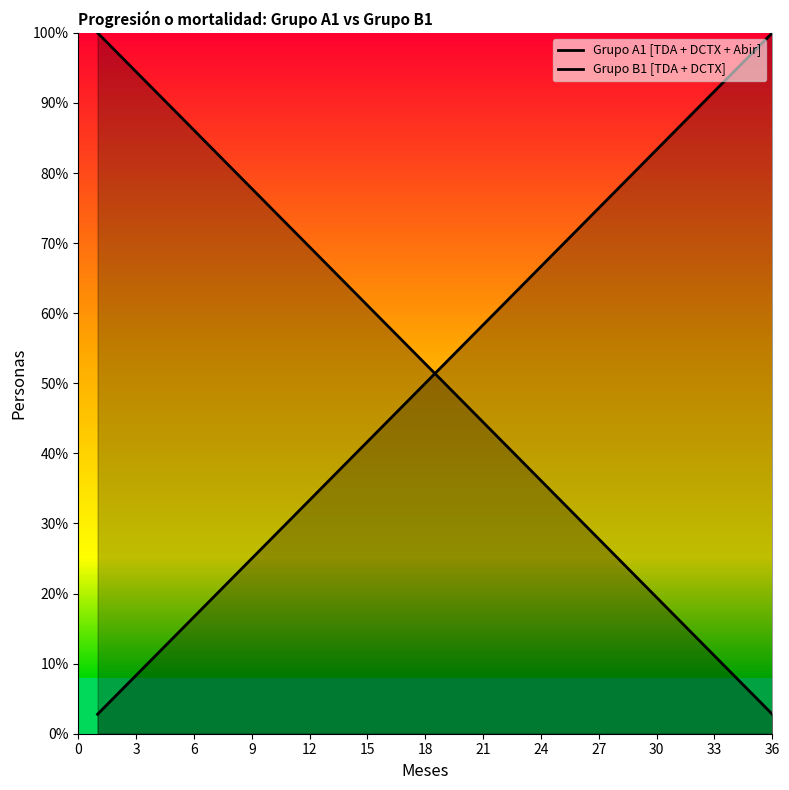

Between 15 and 18, which series saw the biggest shift?

Grupo A1 [TDA + DCTX + Abir]